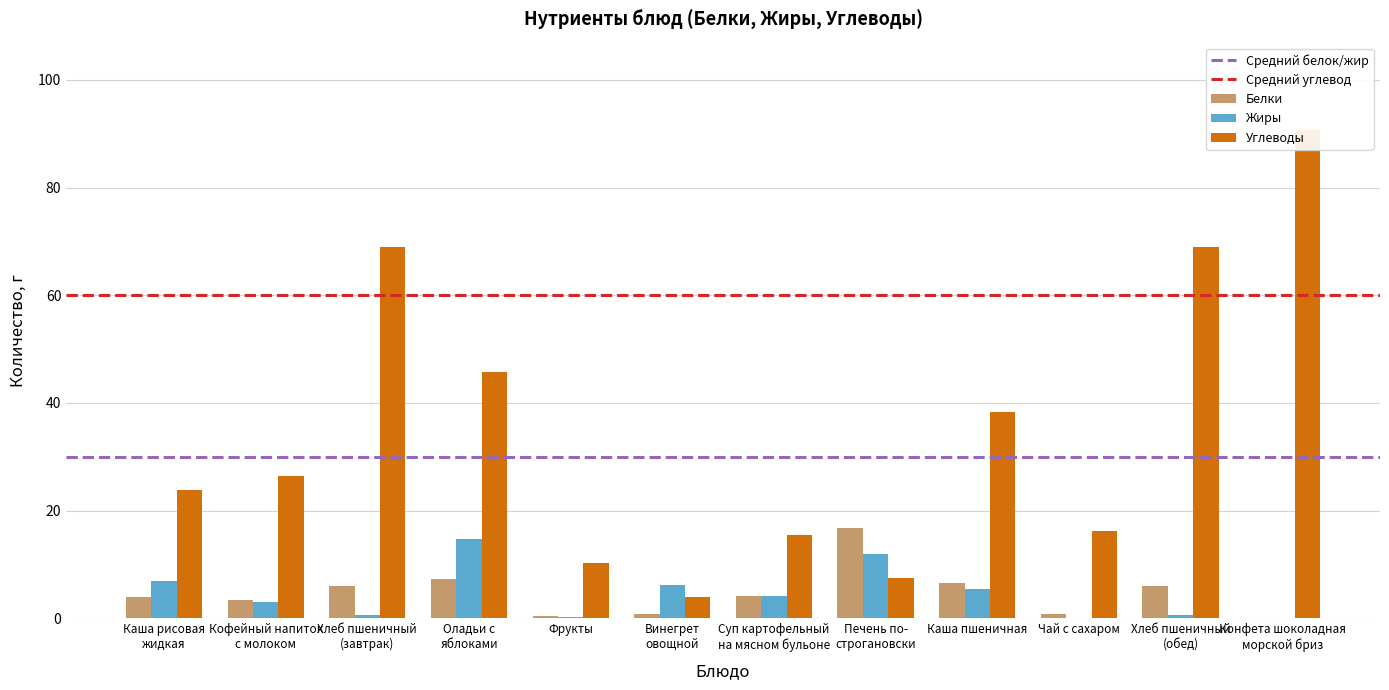

List the series in order of their peak value, lowest first.

Жиры, Белки, Углеводы